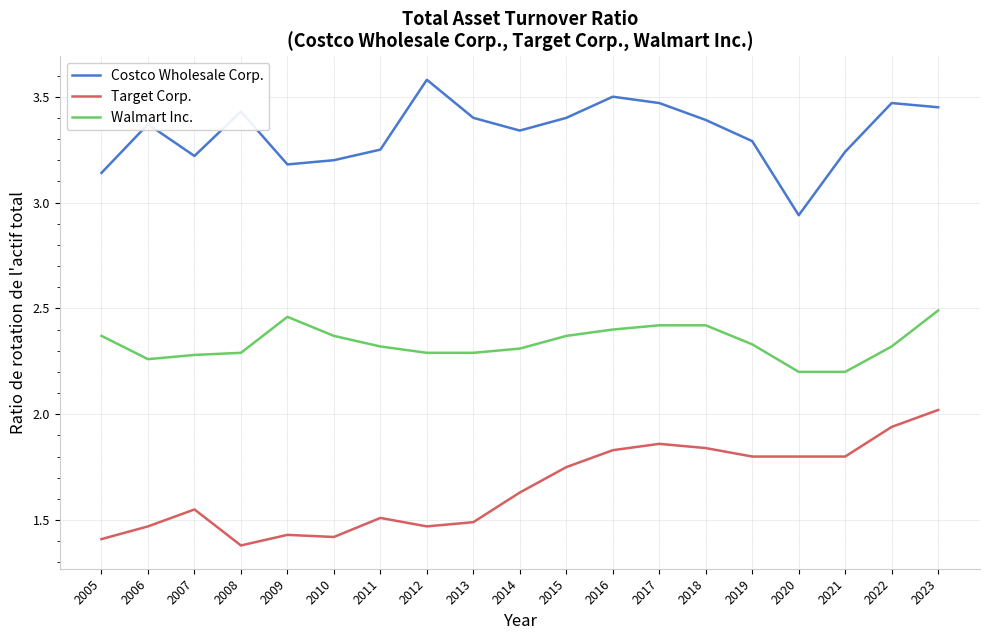

True or false: Costco Wholesale Corp. and Target Corp. cross at least once.

False